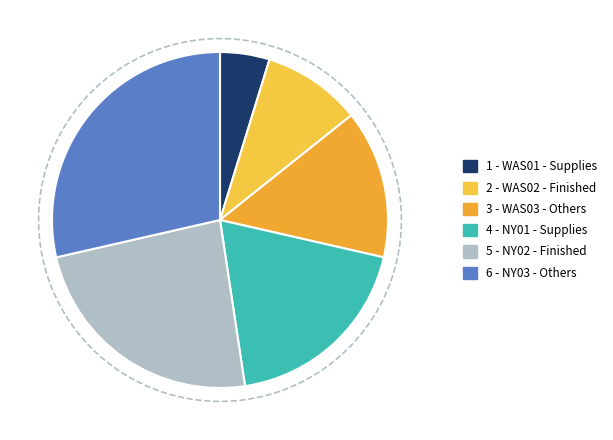

What is the total percentage of NY01 - Supplies and WAS03 - Others?

33.3%